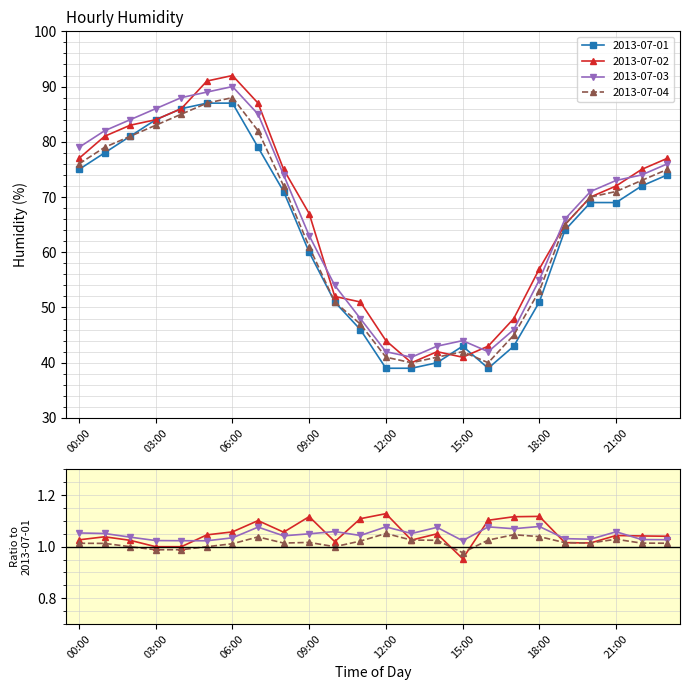

Which series changed the most between 02:00 and 16:00?

2013-07-01